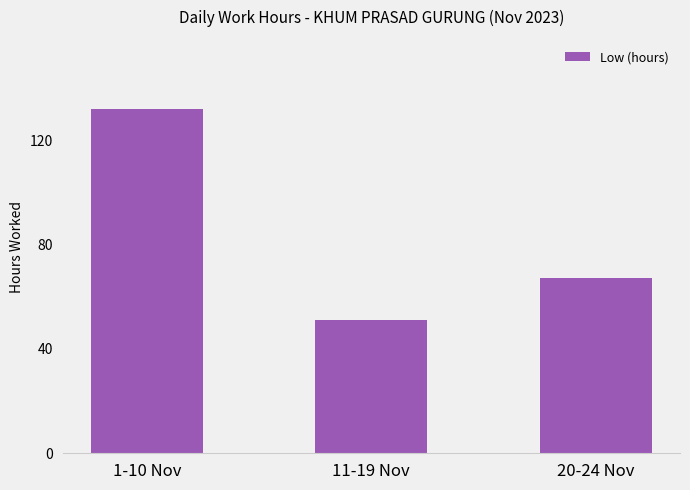

Which category has the lowest value across all series?

11-19 Nov